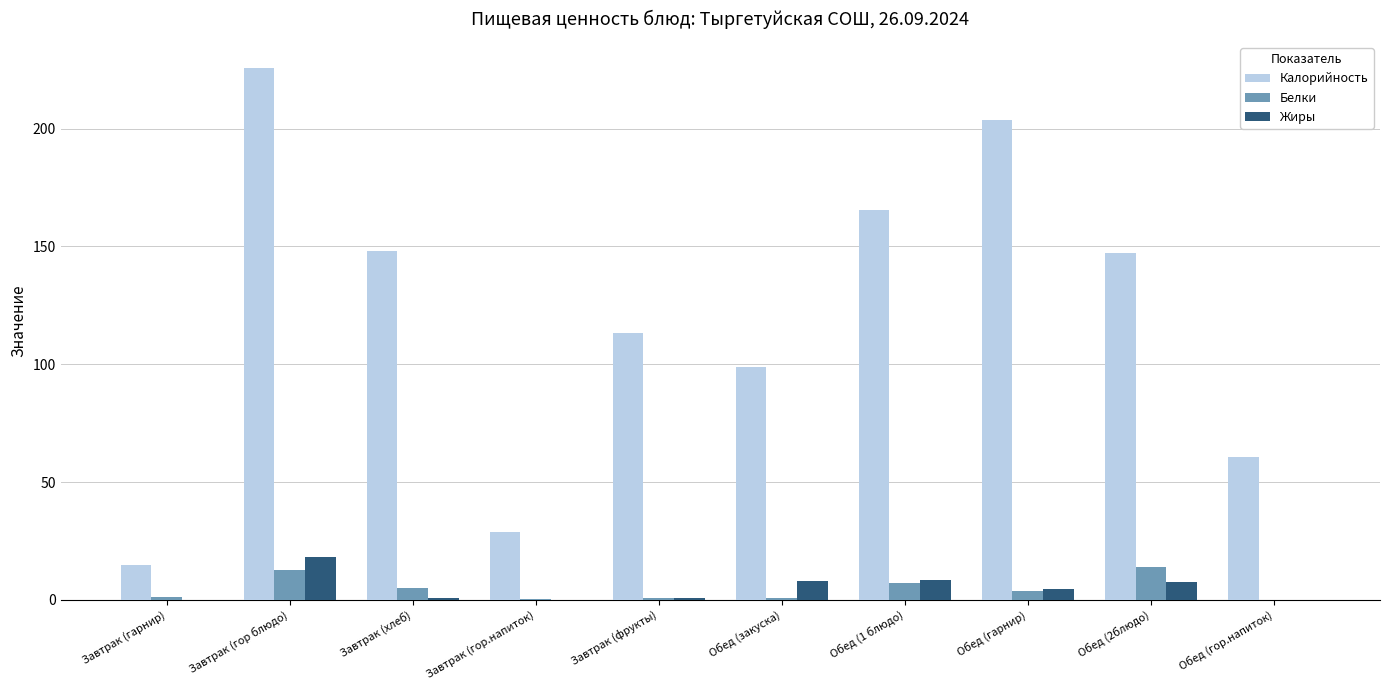

How many series are shown in this chart?

3